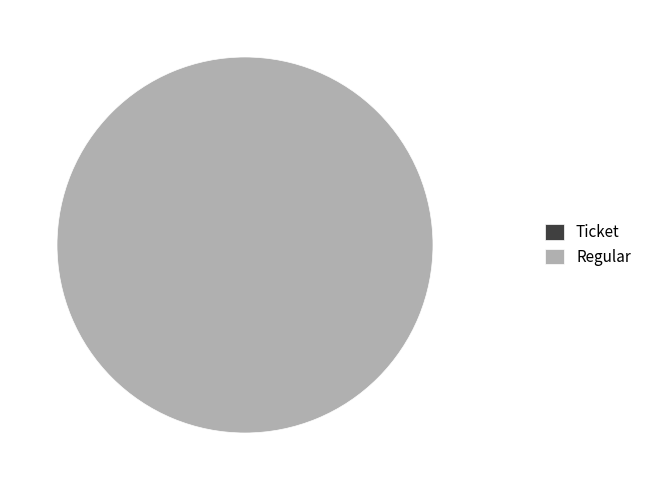

What is the smallest slice in the pie chart?

Ticket